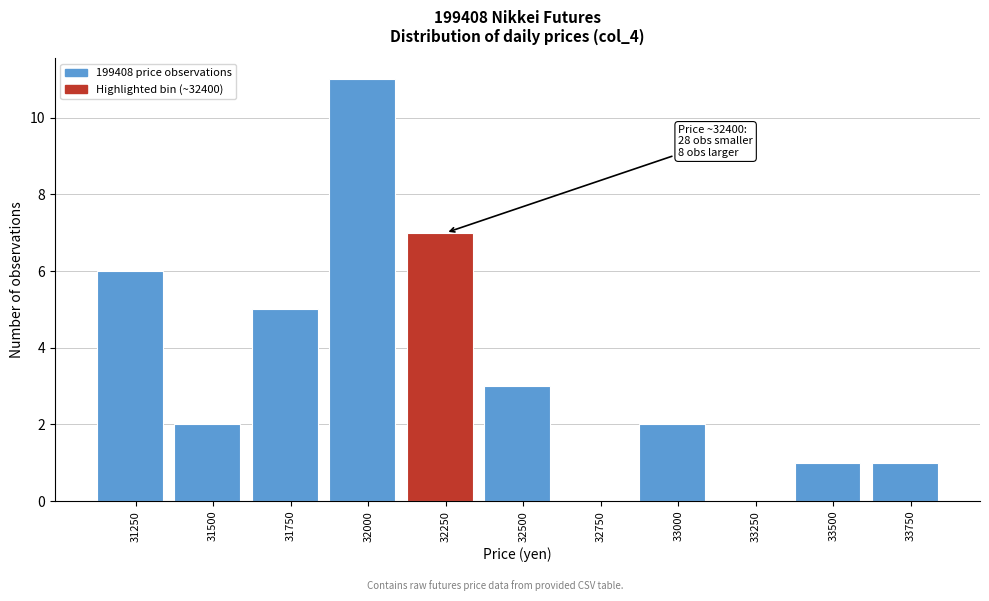

Reading right to left, what are all the values shown in this chart?

33750=1	33500=1	33250=0	33000=2	32750=0	32500=3	32250=7	32000=11	31750=5	31500=2	31250=6